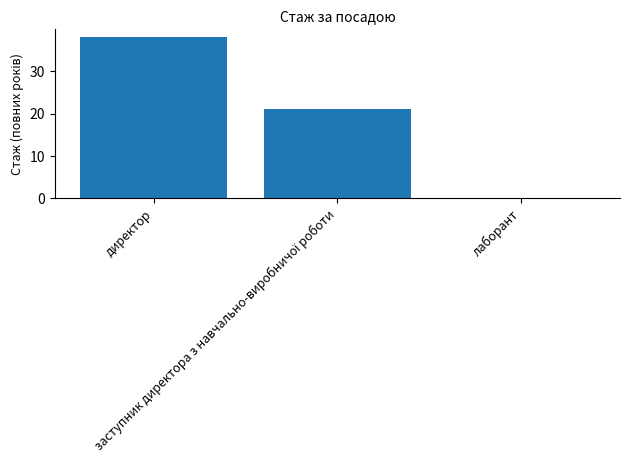

What is the sum of all values?

59